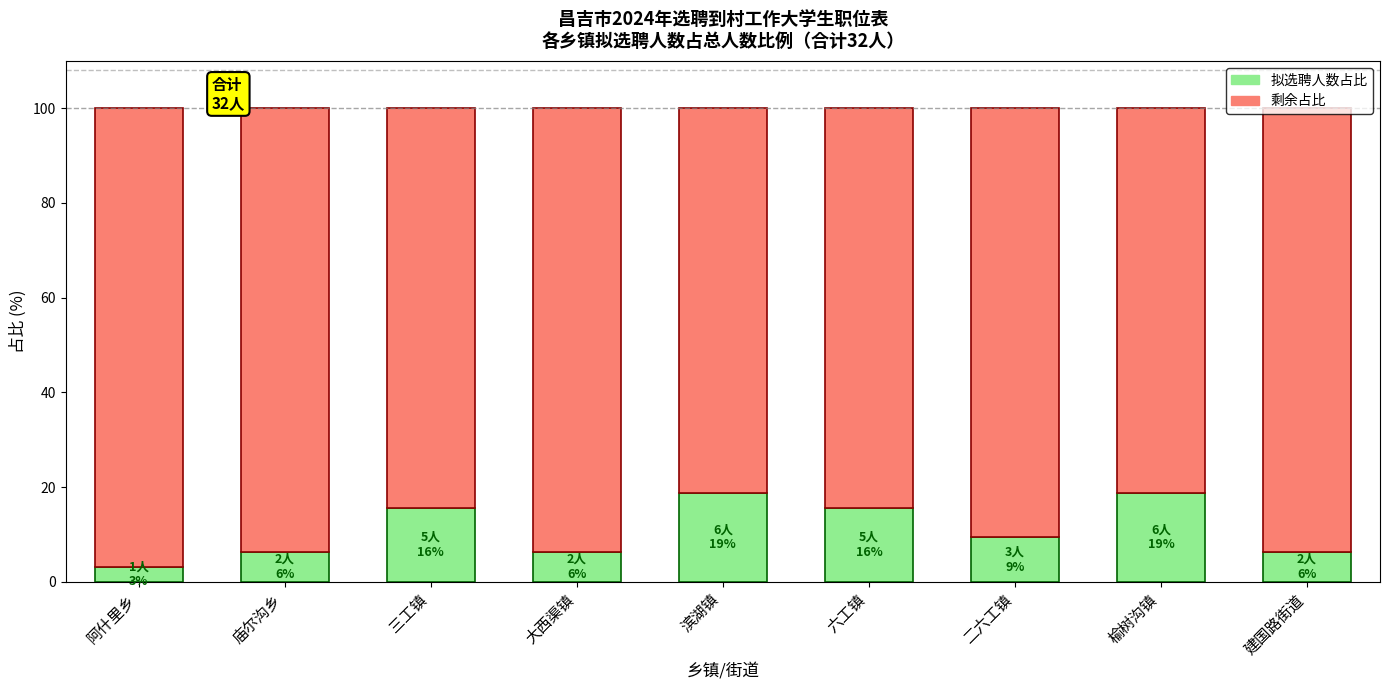

Which category has the lowest value in the 拟选聘人数占比 series?

阿什里乡